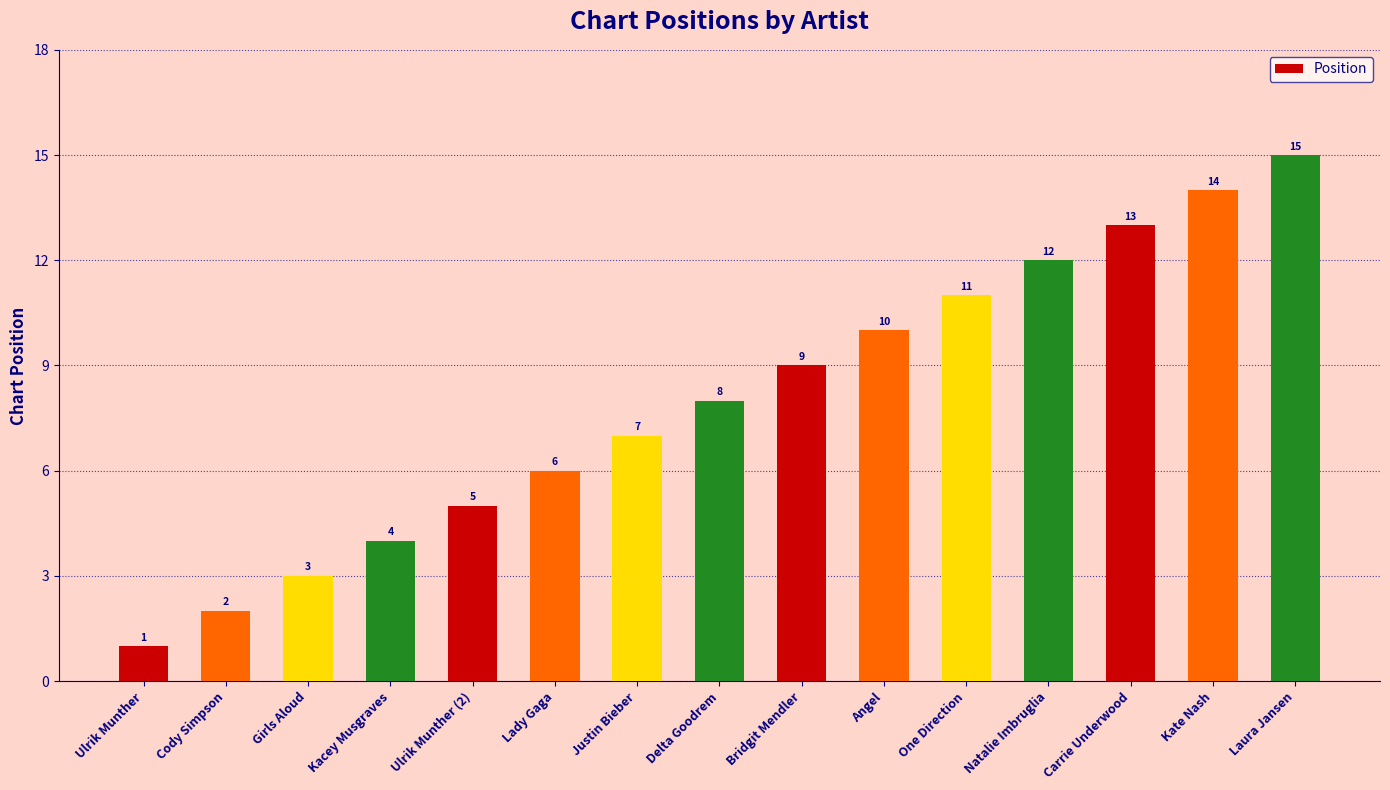

Reading left to right, extract all data points from this chart.

1	2	3	4	5	6	7	8	9	10	11	12	13	14	15